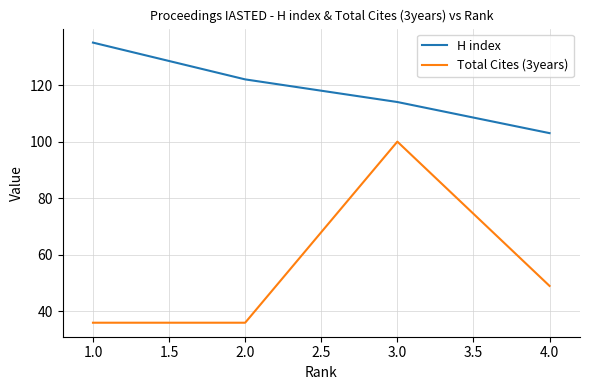

What is the sum of the H index values at 1.0 and 4.0?

238